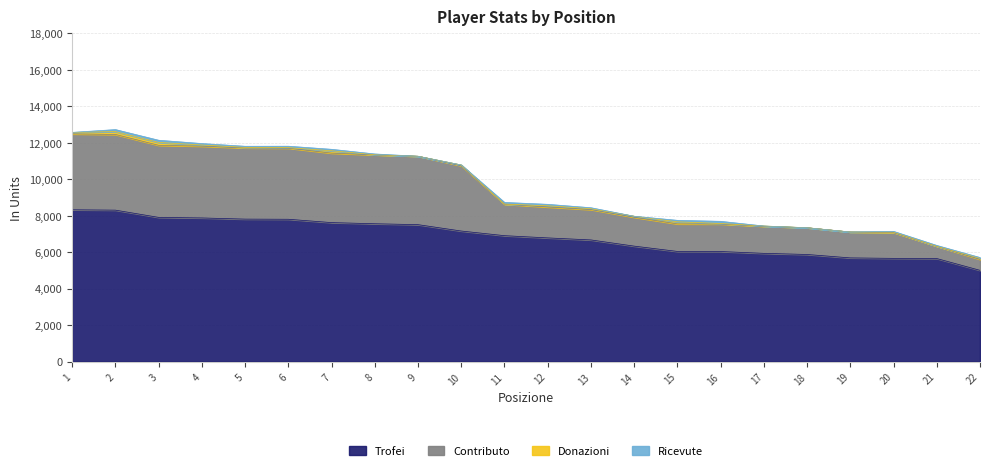

How many categories are shown in the chart?

22